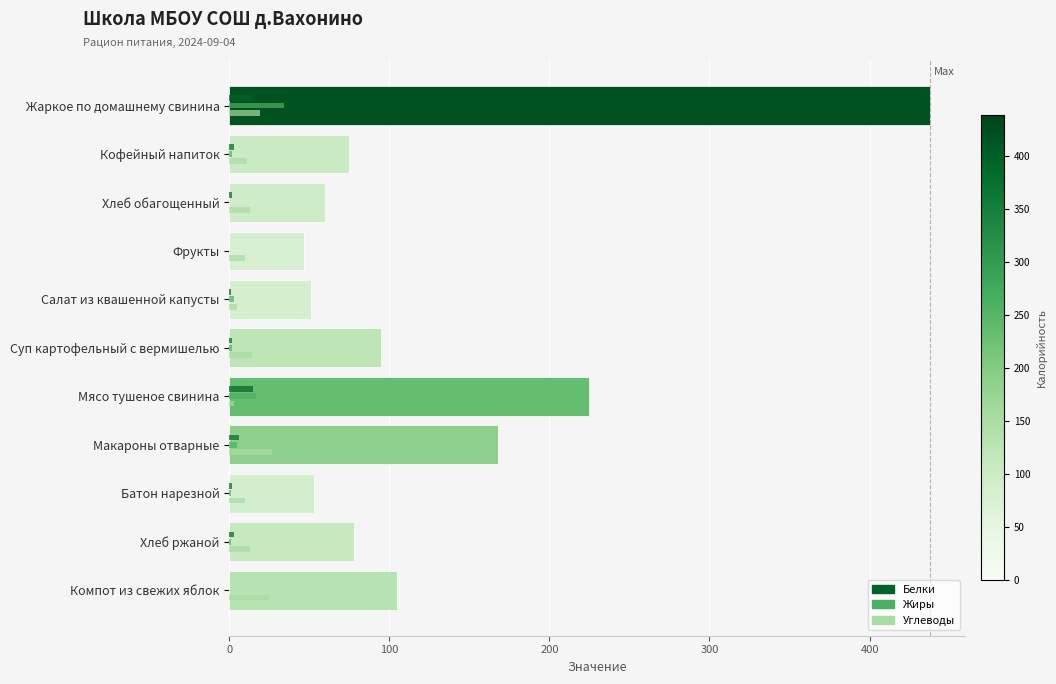

Count the number of categories in the chart.

11